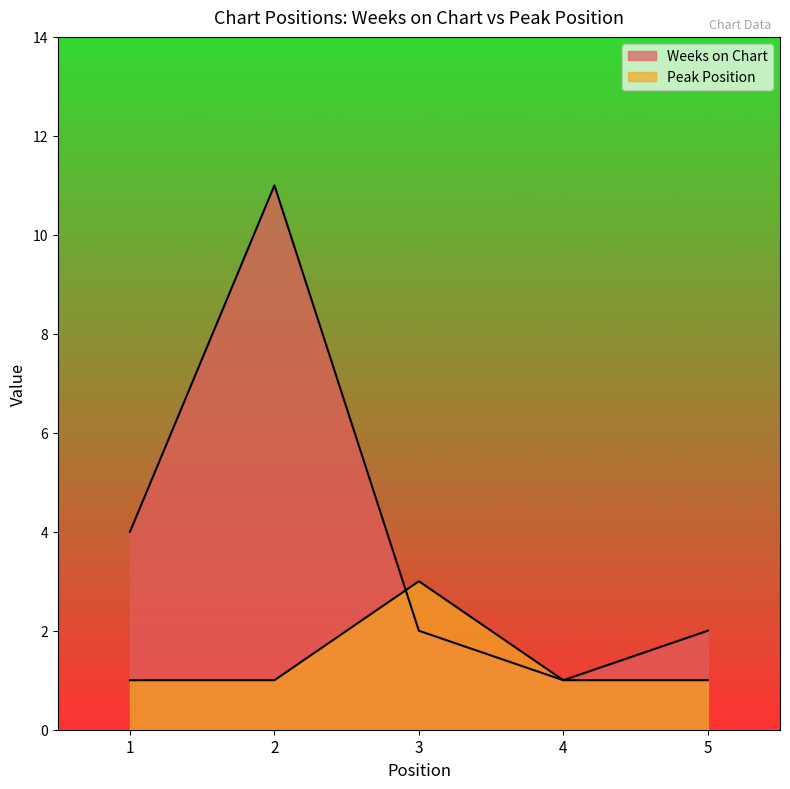

True or false: Weeks on Chart and Peak Position cross at least once.

True